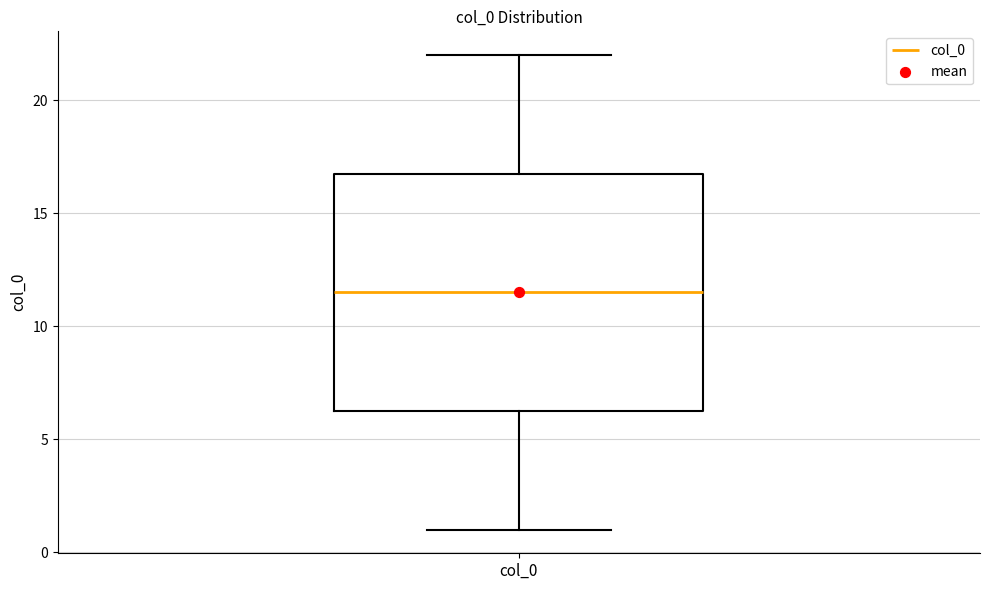

Read this box plot against the y-axis: the position of the median line, the range covered by the box, and the ends of both whiskers. The values are not printed on the chart, so give them approximately, as read against the axis.

median 11.5, box 6.5 to 17.0, whiskers 1.0 to 22.0